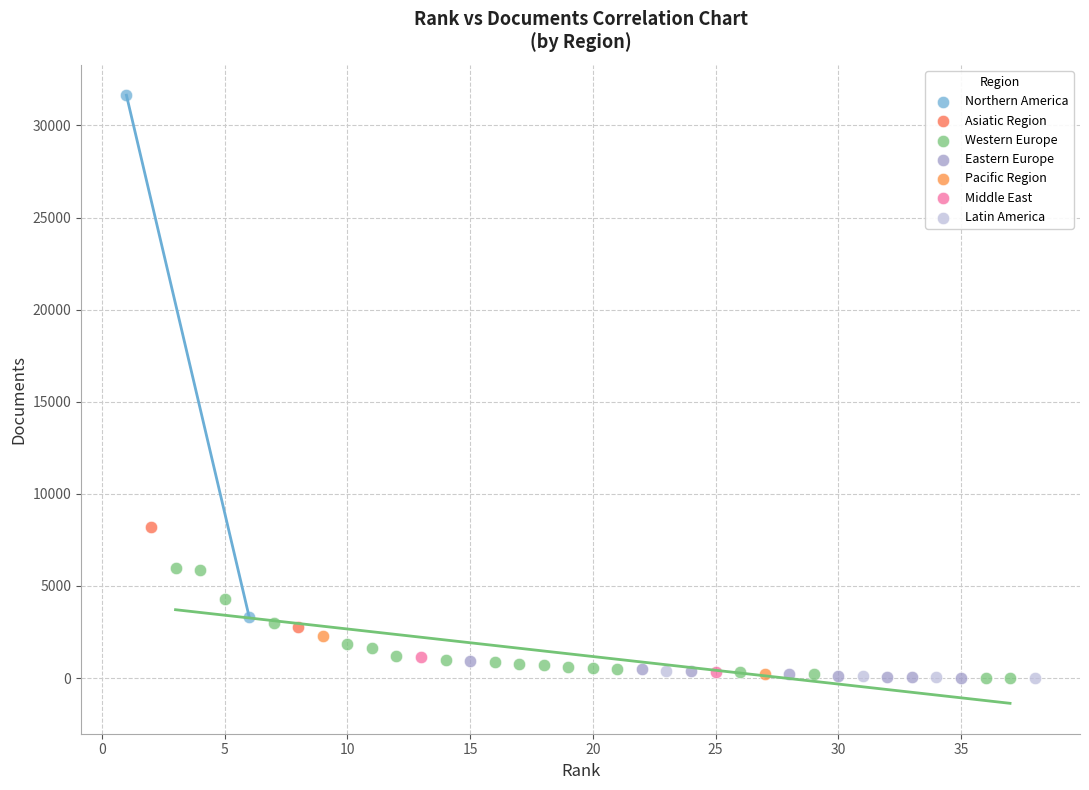

What are all the series names shown in the legend?

Northern America, Asiatic Region, Western Europe, Eastern Europe, Pacific Region, Middle East, Latin America